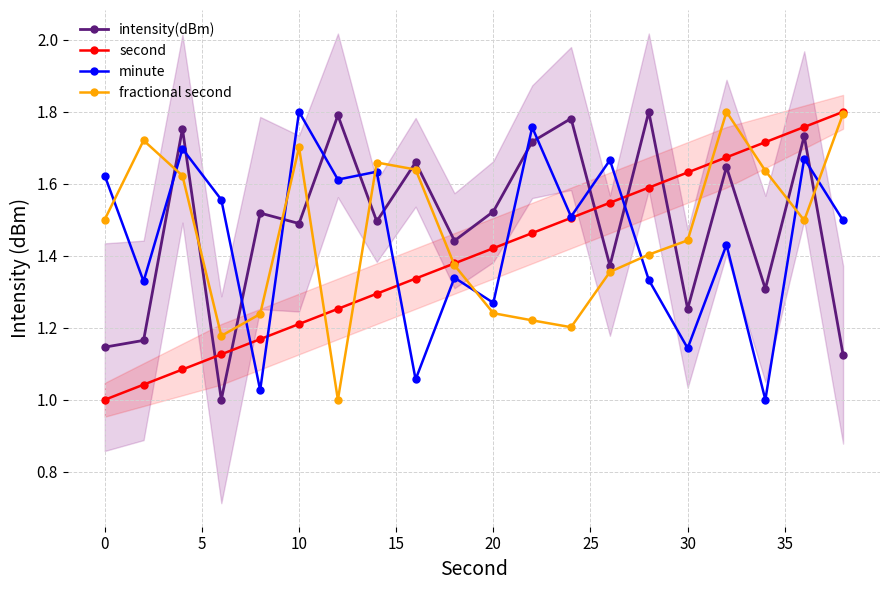

True or false: minute has more than 1 points higher than both neighbors.

True